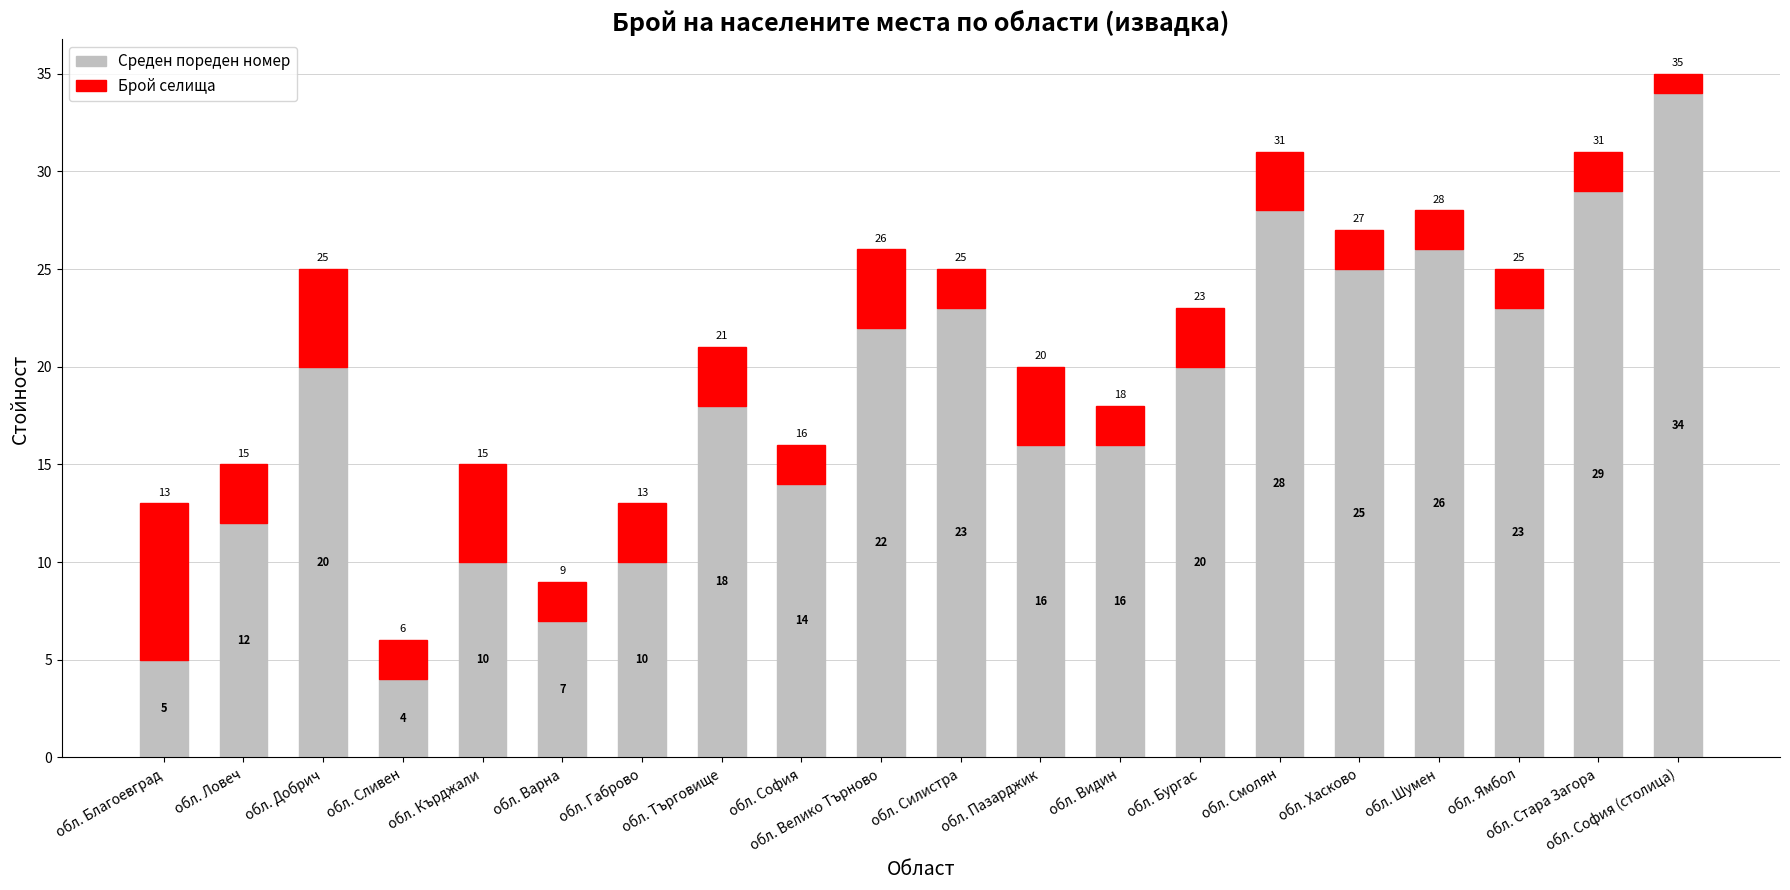

At which category is the sum across all series the highest?

обл. София (столица)